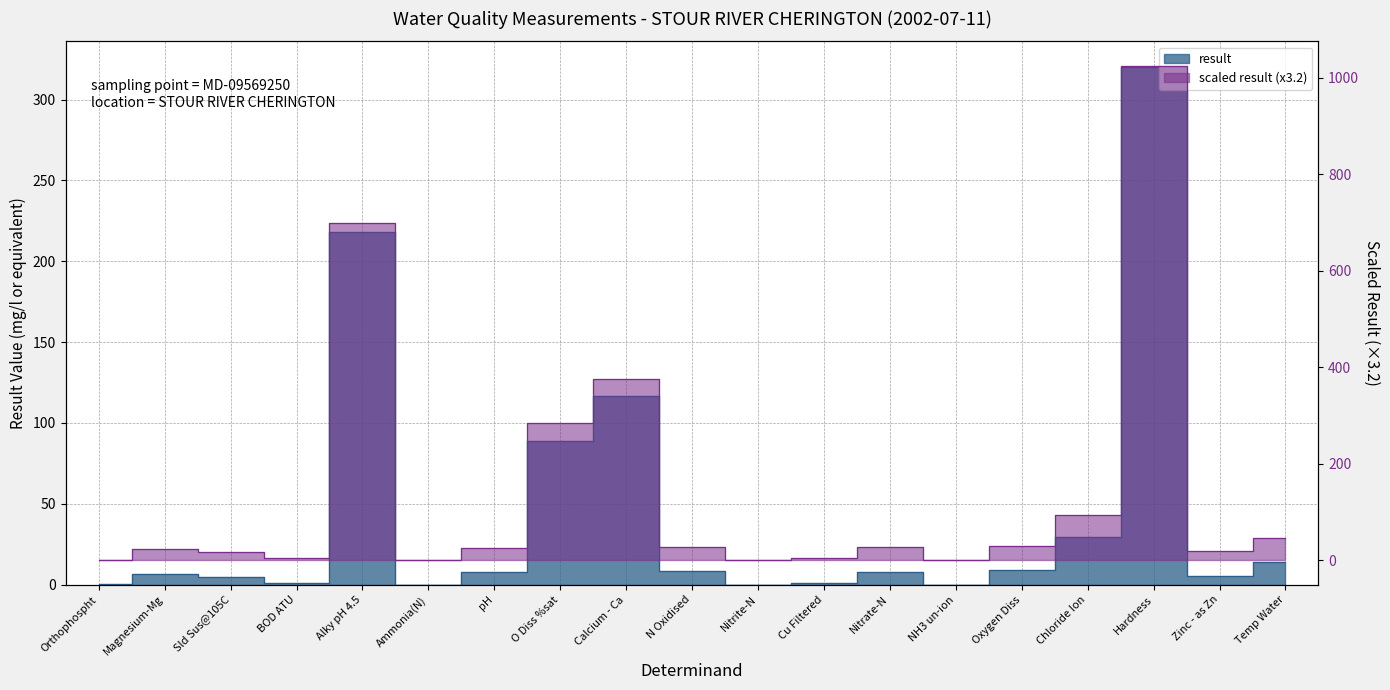

What is the difference between the second highest and second lowest values?

218.0